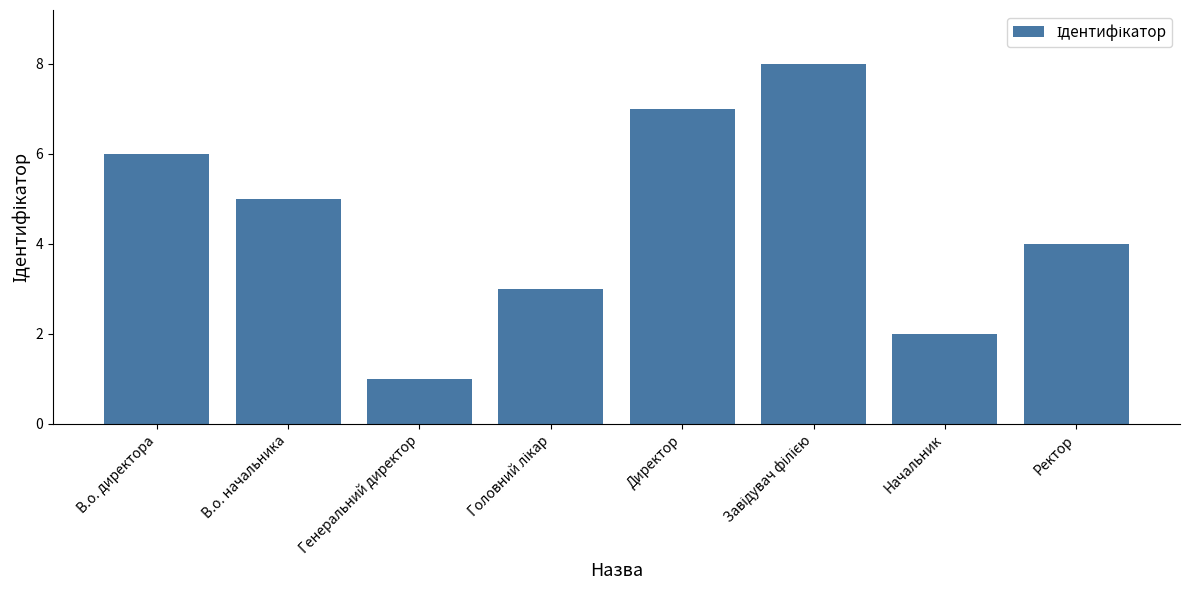

Reading right to left, extract all data points from this chart.

4	2	8	7	3	1	5	6